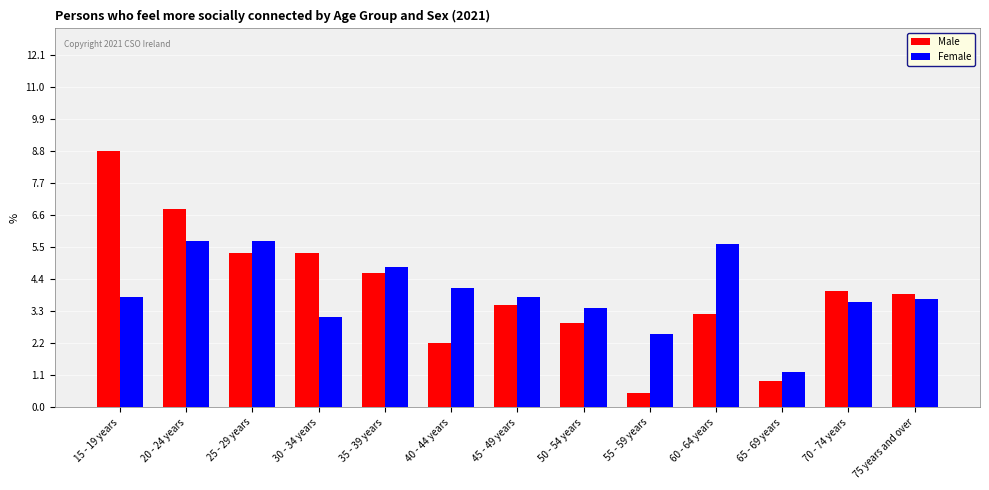

Where does the Female series first go above 3?

15 - 19 years